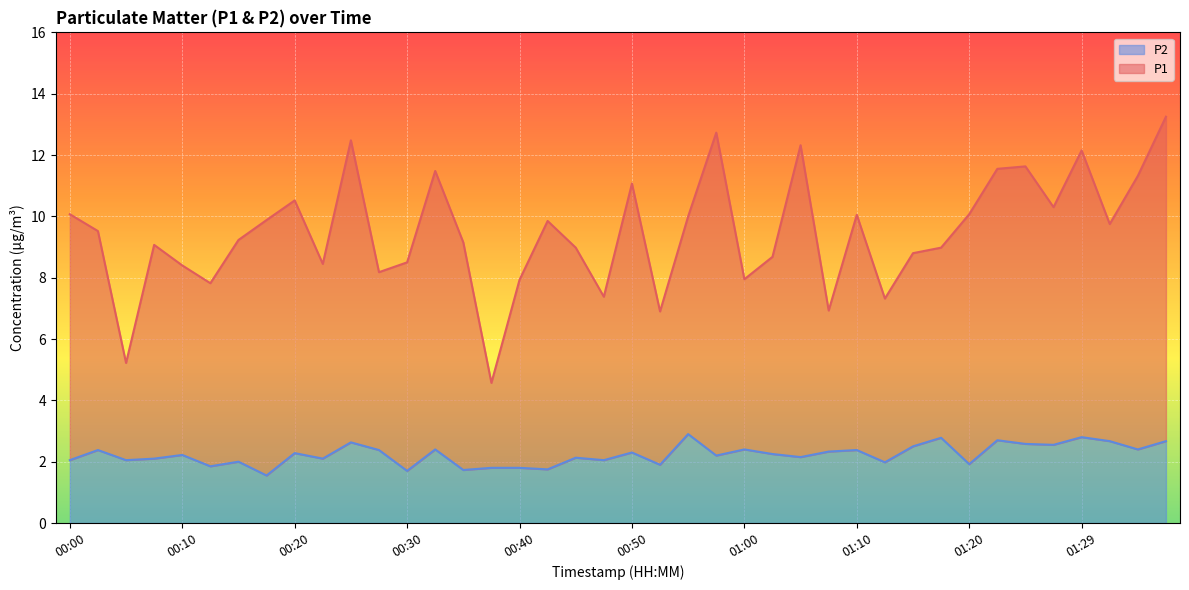

What is the spread (max minus min) of values at 00:05?

3.2